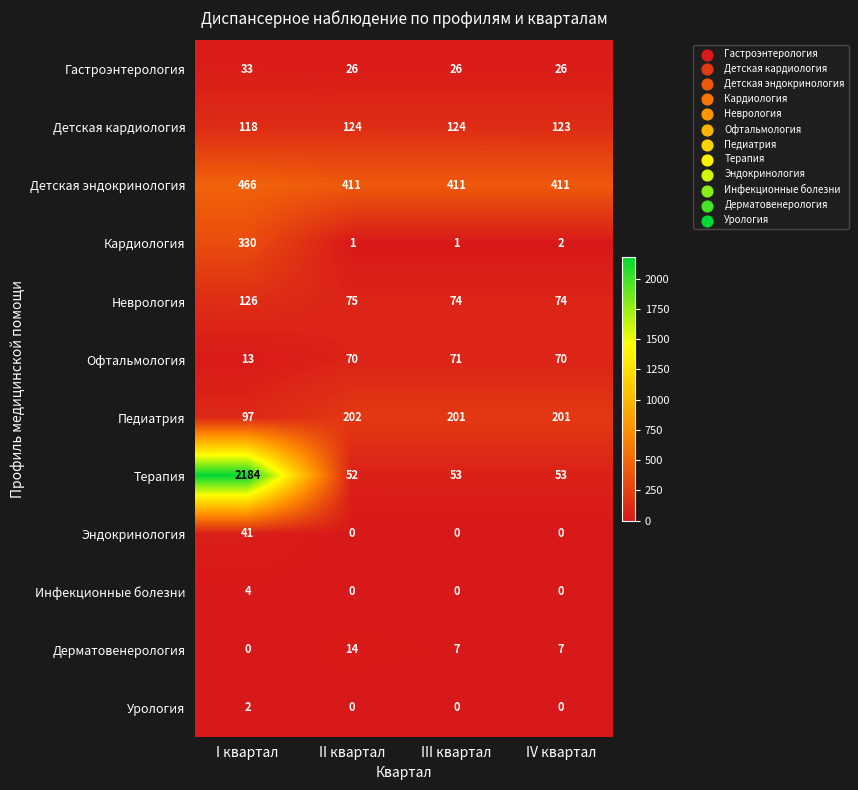

Which category has the highest value across all series?

I квартал